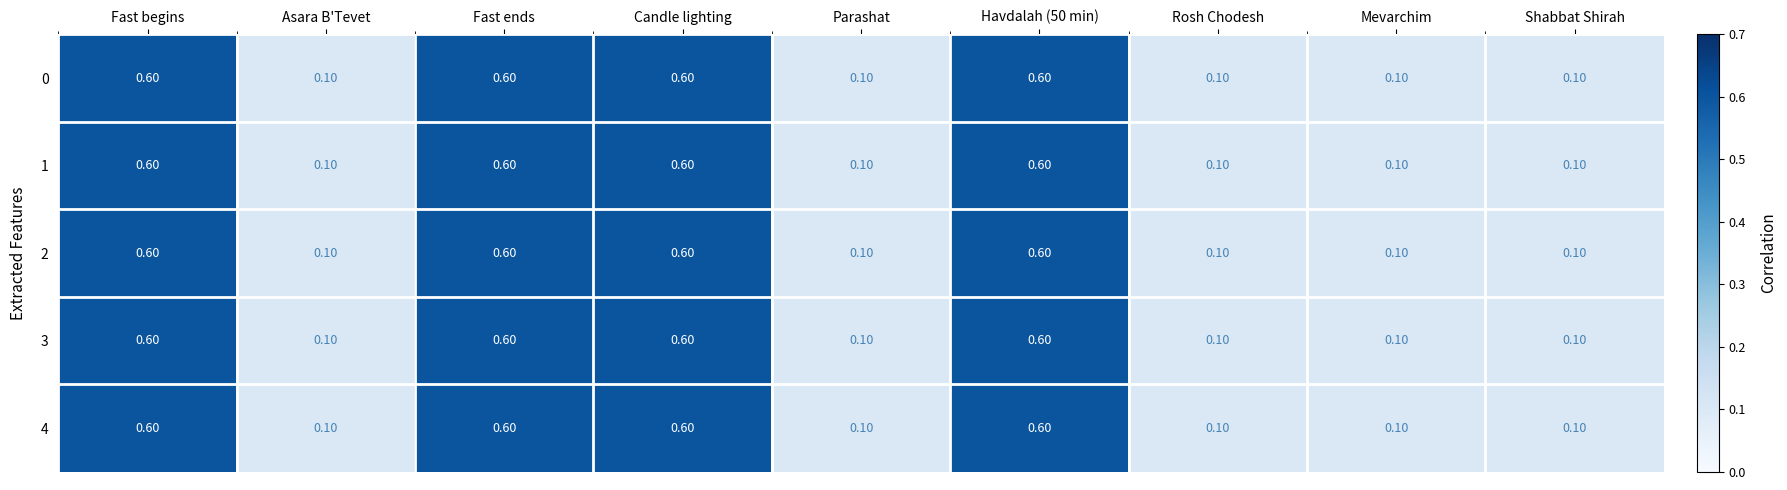

What is the sum of the 2 values at Rosh Chodesh and Havdalah (50 min)?

0.7